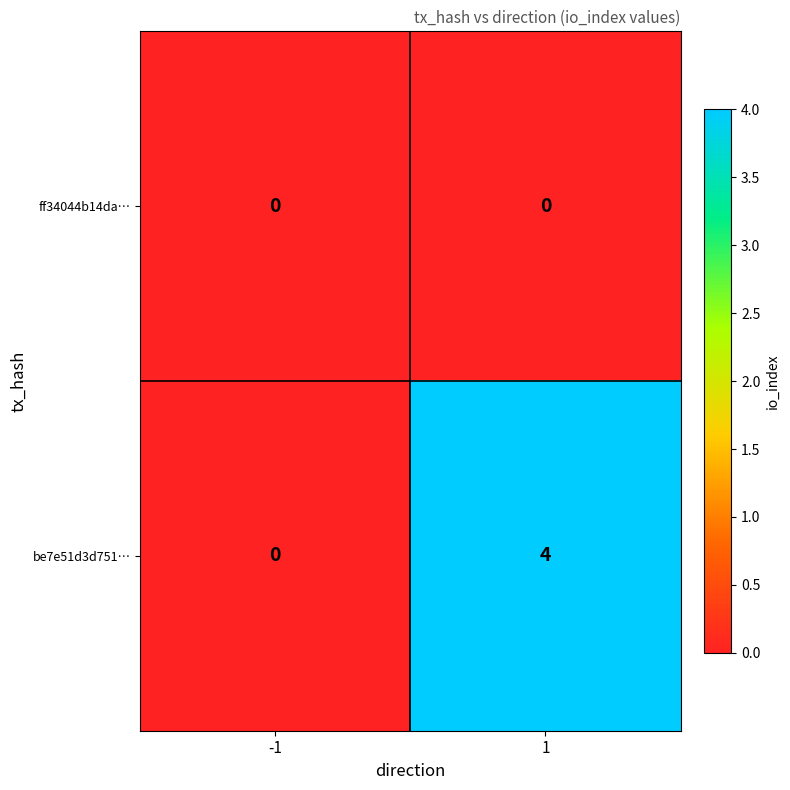

Count the number of categories in the chart.

2